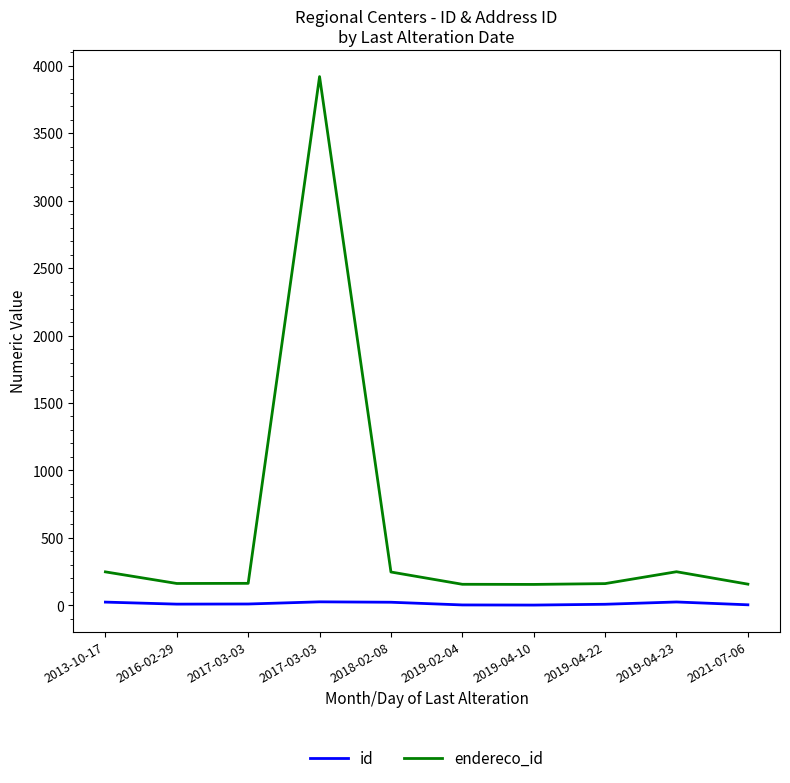

True or false: id and endereco_id cross at least once.

False